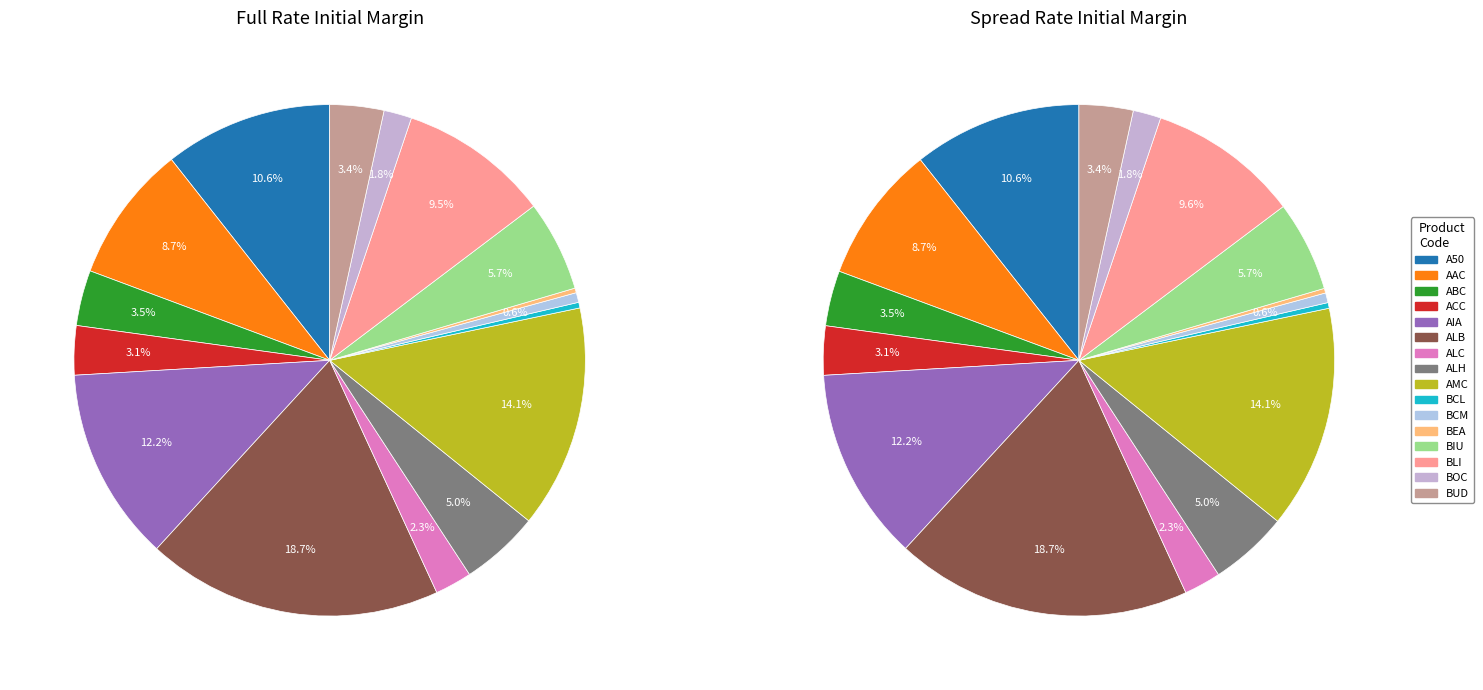

Which has a higher value, BCM or ALC?

ALC